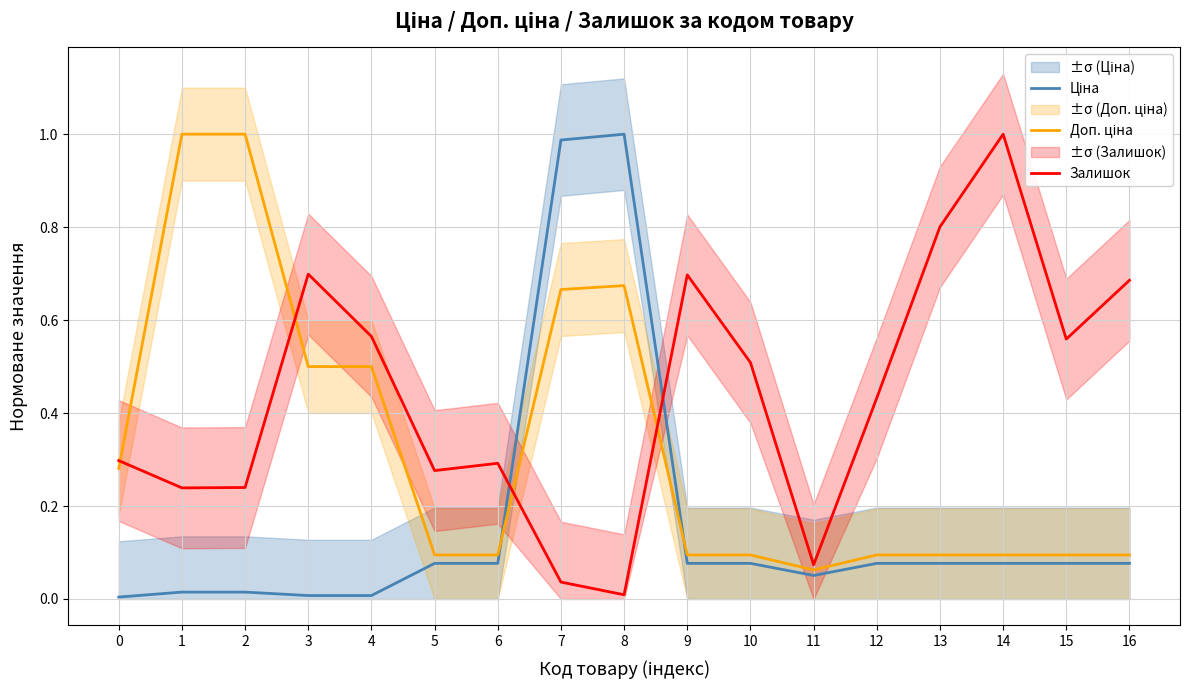

Does the chart display data point markers on the line(s)?

No